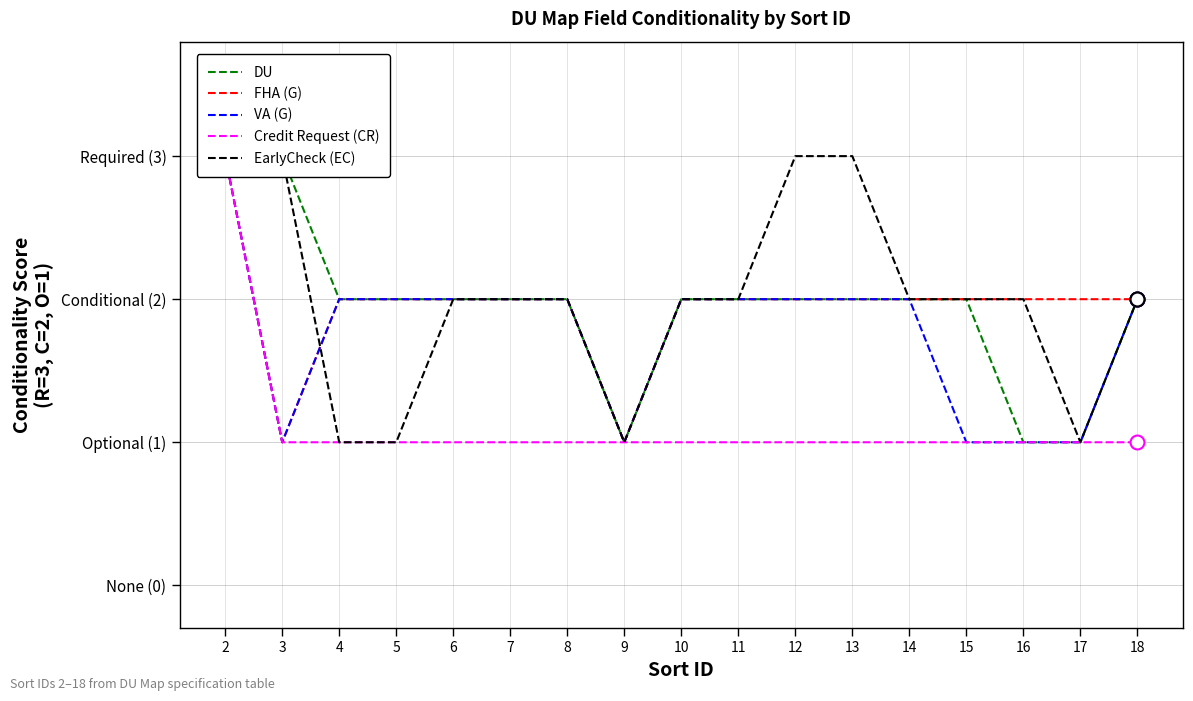

What is the difference between the maximum and minimum values in the DU series?

2